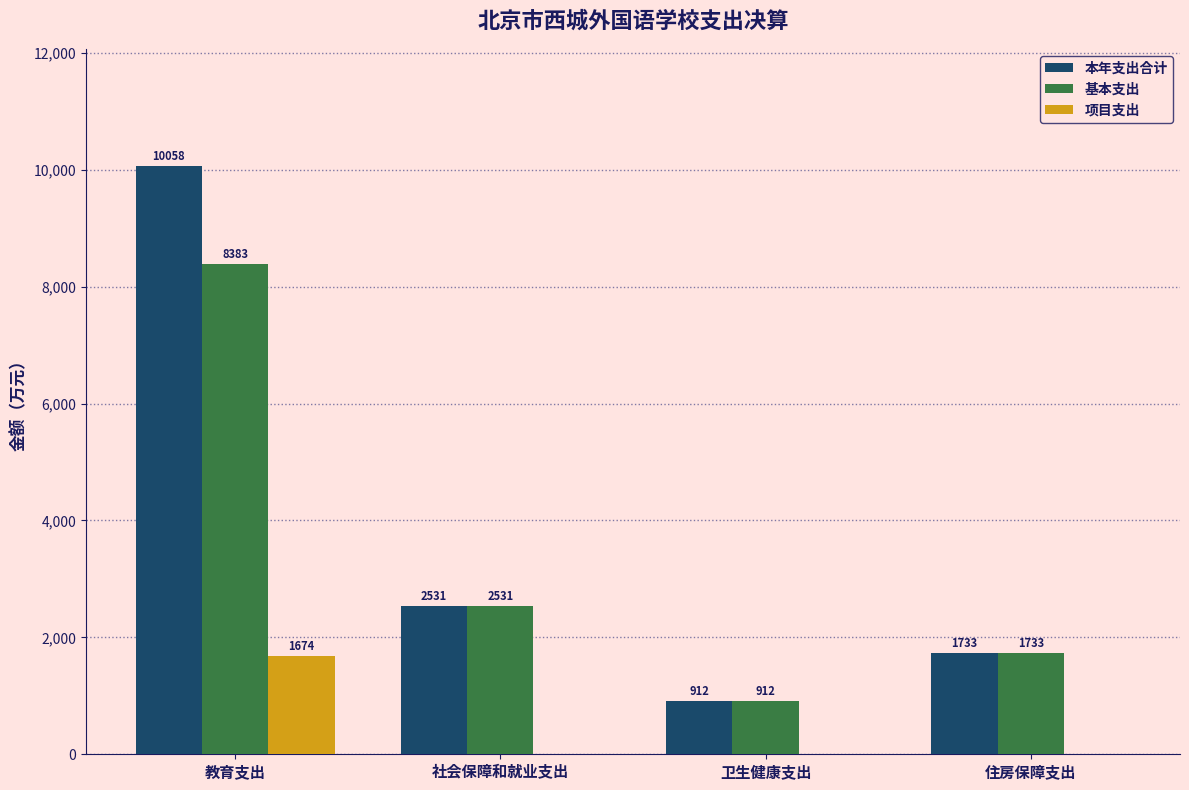

Which category has the highest value in the 项目支出 series?

教育支出